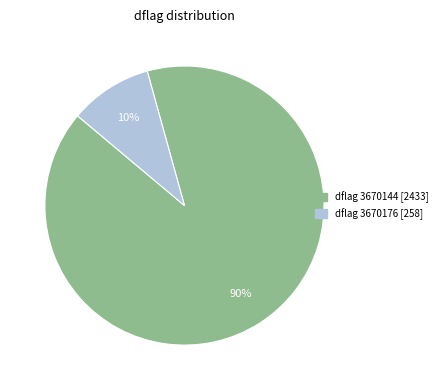

Is there any slice that represents more than half of the pie?

Yes